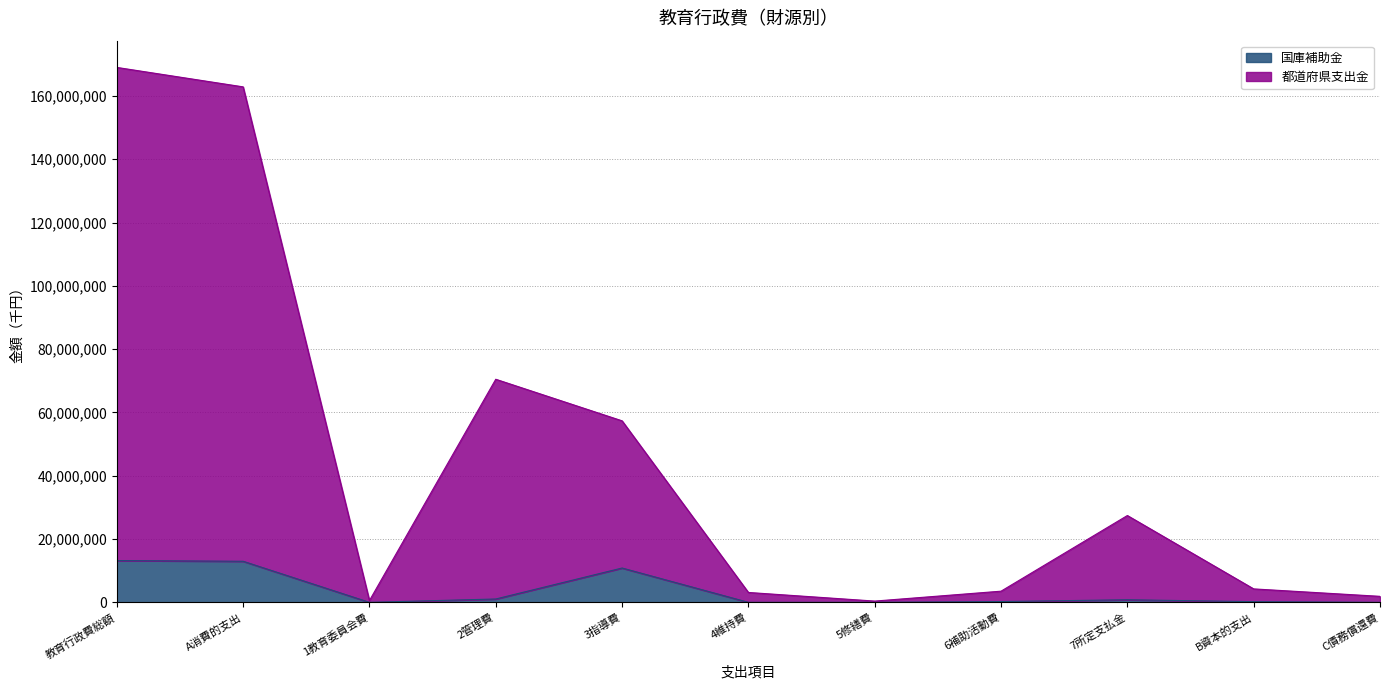

What is the spread (max minus min) of values at 4維持費?

3116881